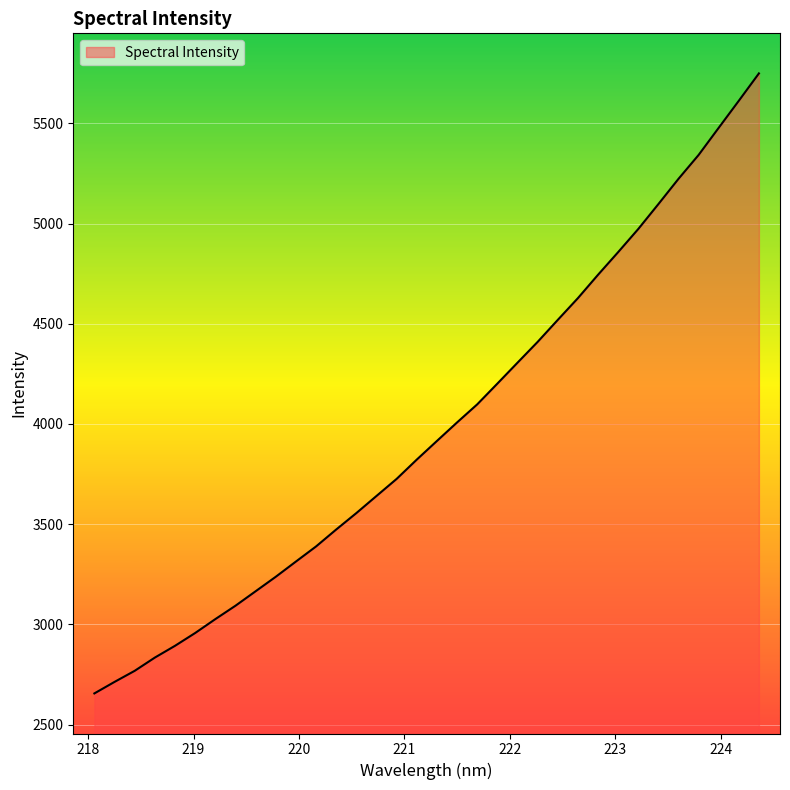

What is the maximum value shown in the chart?

5749.2